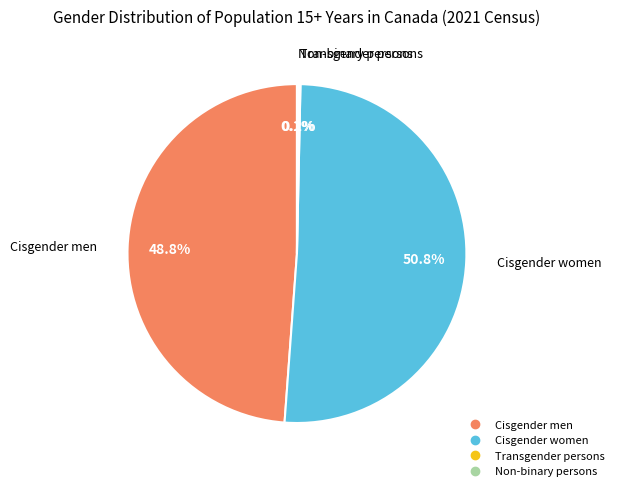

Approximately how many times larger is the value at Cisgender men compared to Cisgender women?

1.0